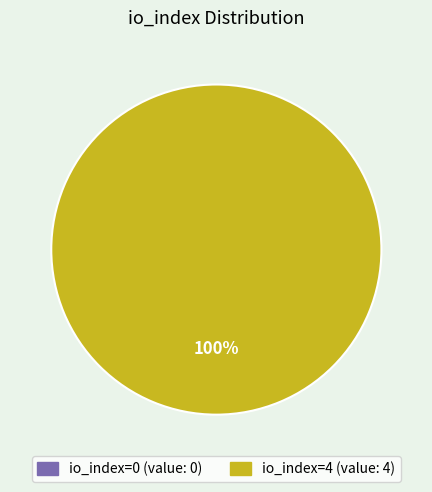

Is there any slice that represents more than half of the pie?

Yes